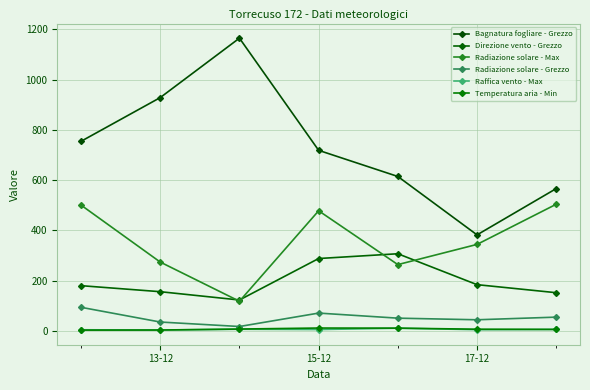

Where does the Direzione vento - Grezzo series first go above 180?

15-12